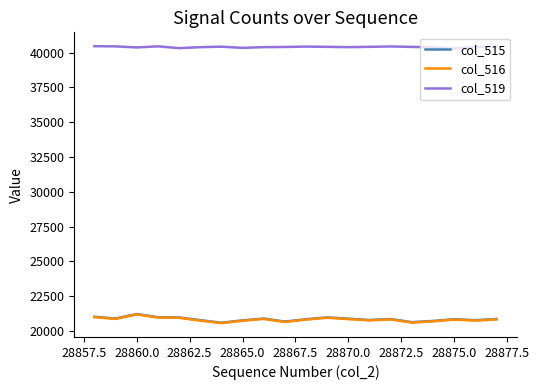

Which series has the largest total across all categories?

col_519